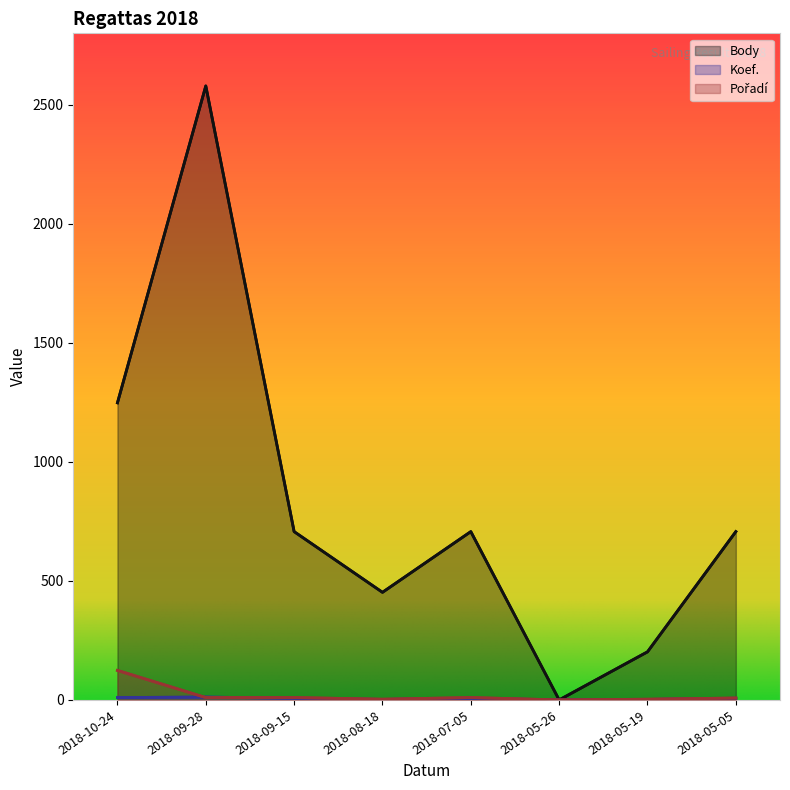

At which category is the sum across all series the highest?

2018-09-28